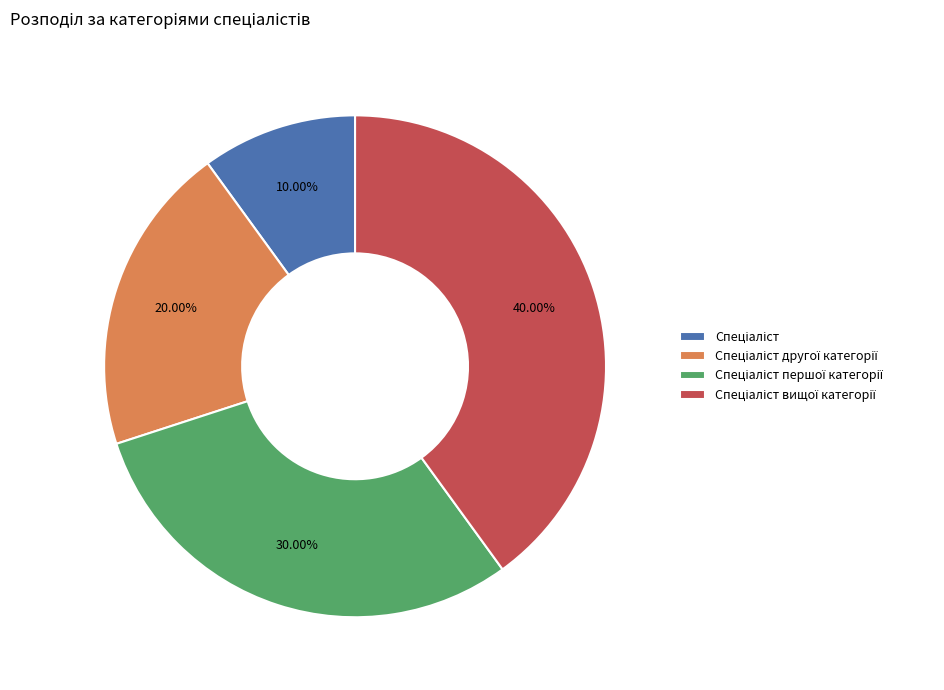

To the nearest percent, what is the average slice percentage?

25%